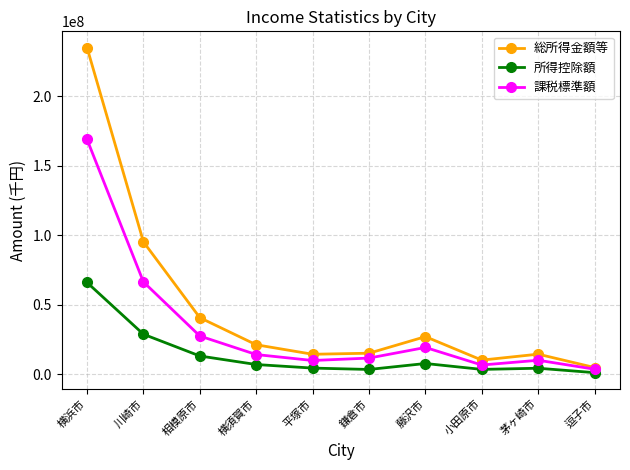

At which category does 総所得金額等 reach its first local peak?

藤沢市